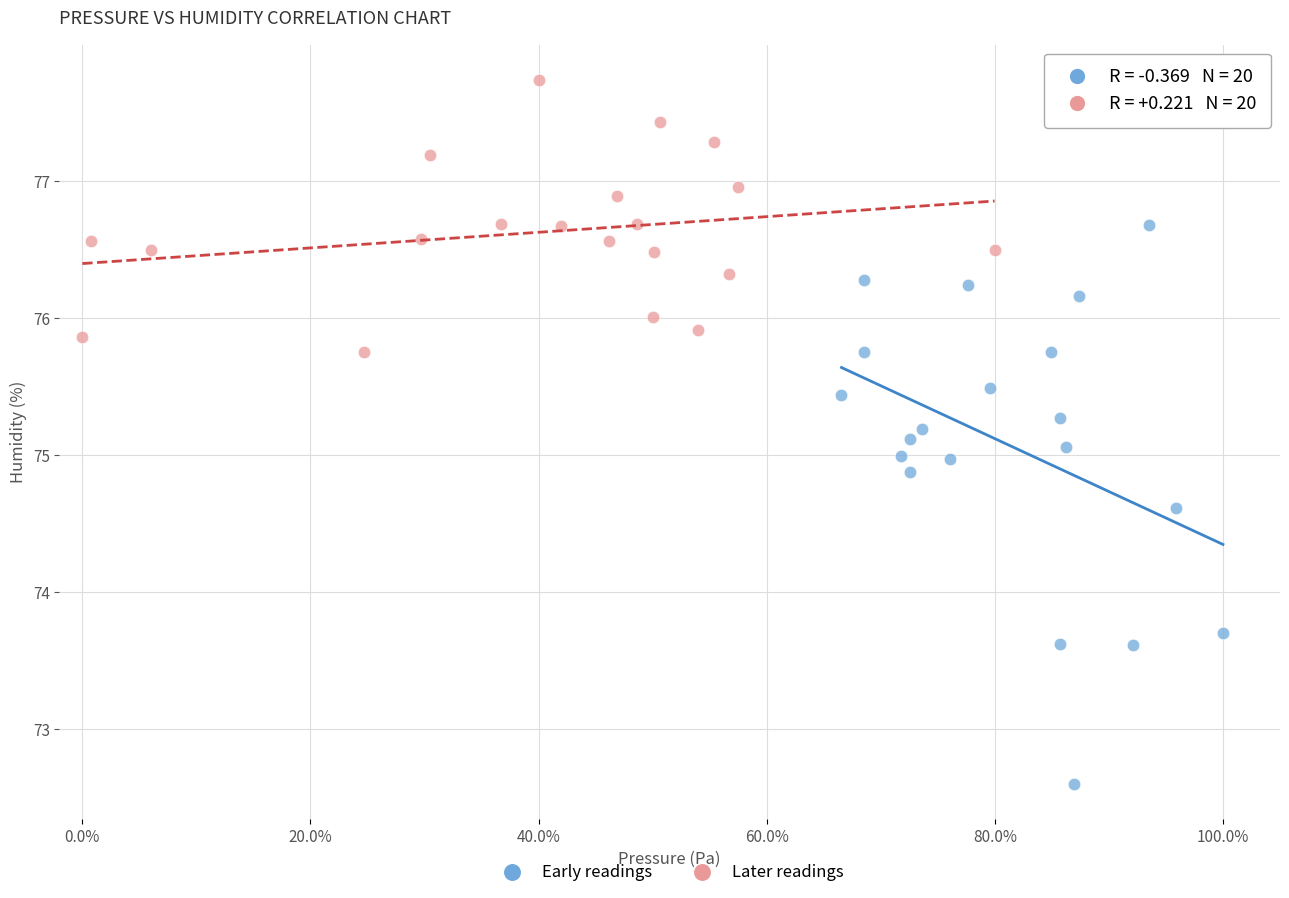

Which series reaches the maximum Y coordinate?

Later readings